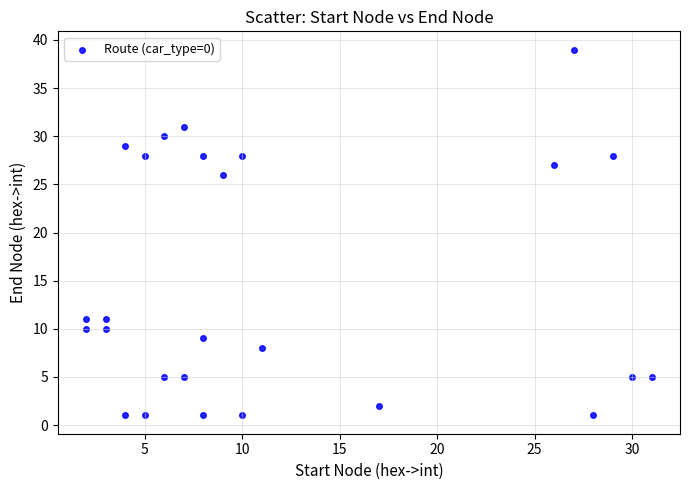

What Y value in the scatter plot is closest to 20?

26